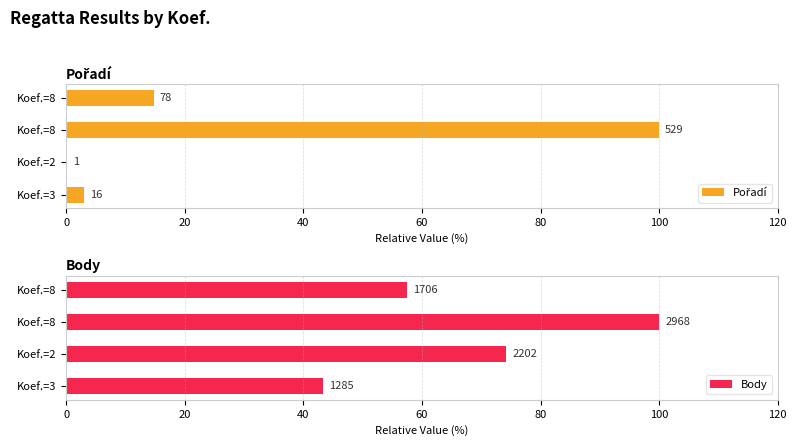

Count the number of categories in the chart.

4